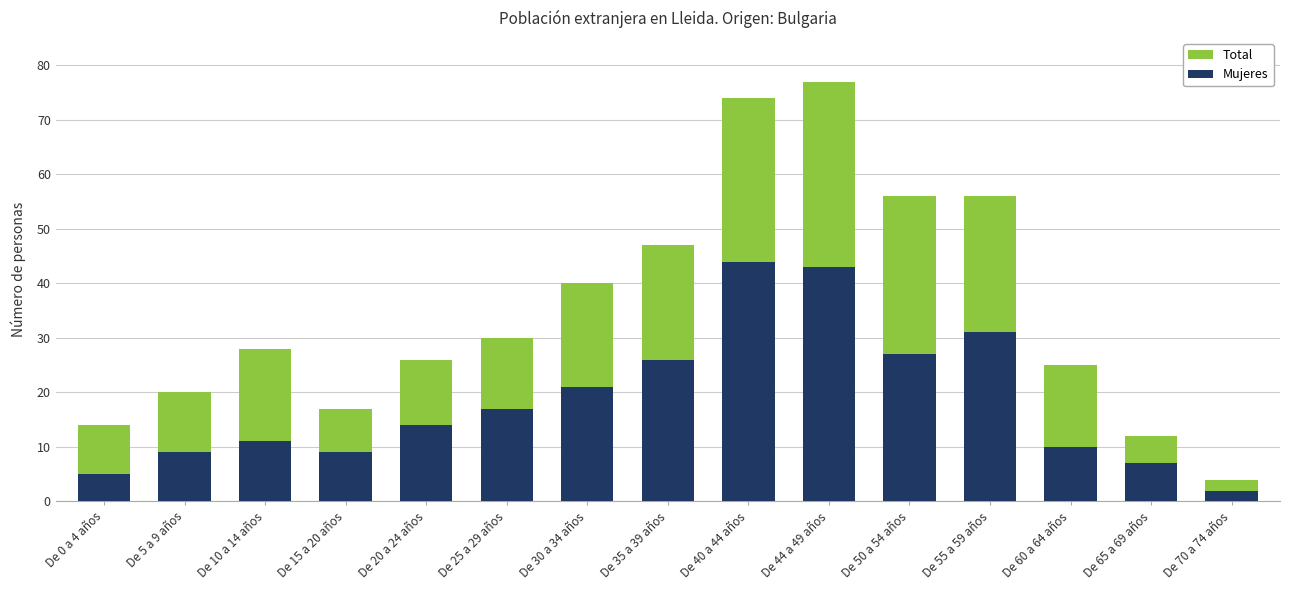

How many values in the Total series exceed 28?

7